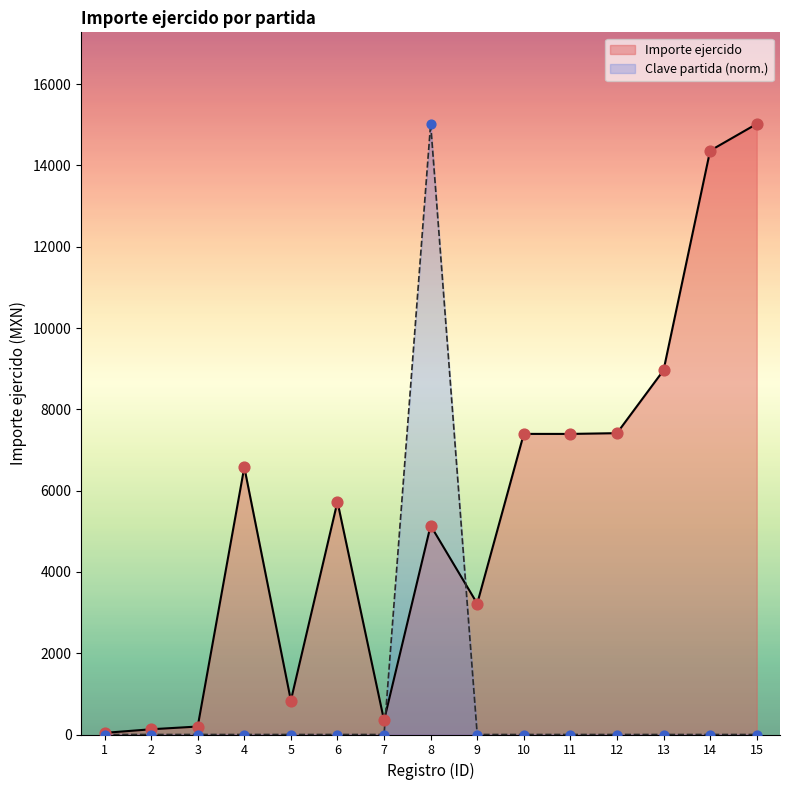

Is the value of Clave partida at 9 greater than the value of Importe ejercido at 7?

No